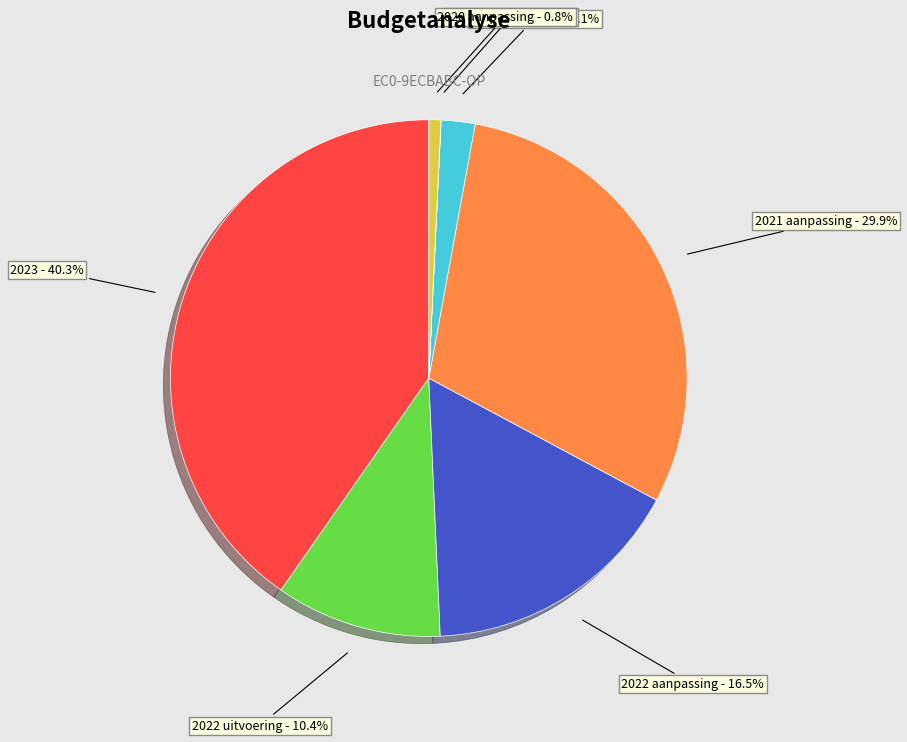

Is there a majority slice in this chart?

No